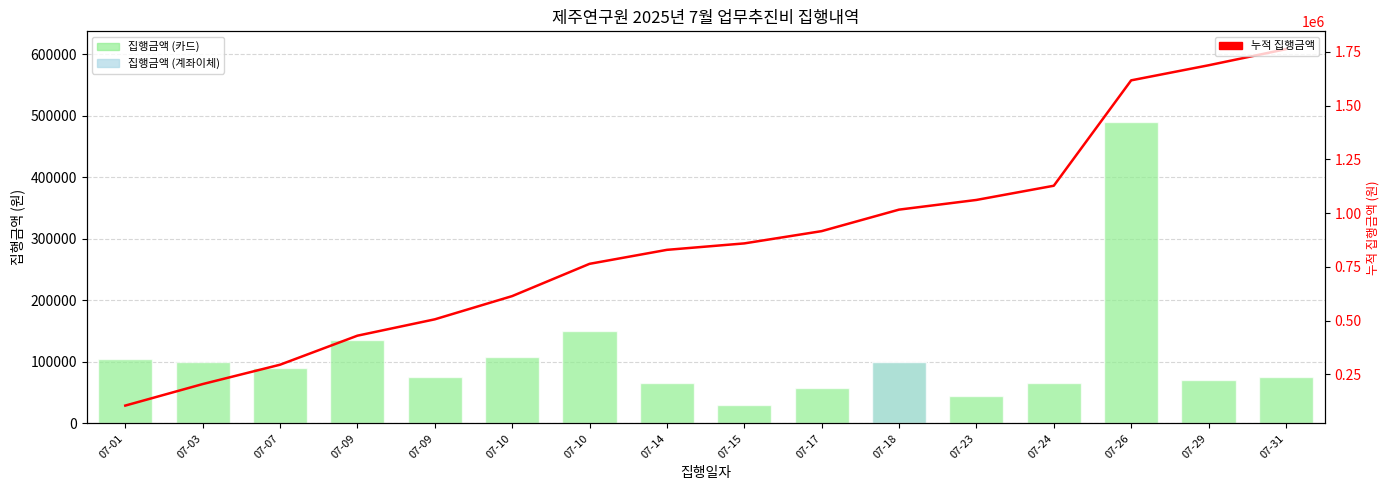

Where is 집행금액 (카드) nearest to the value 260000?

07-10